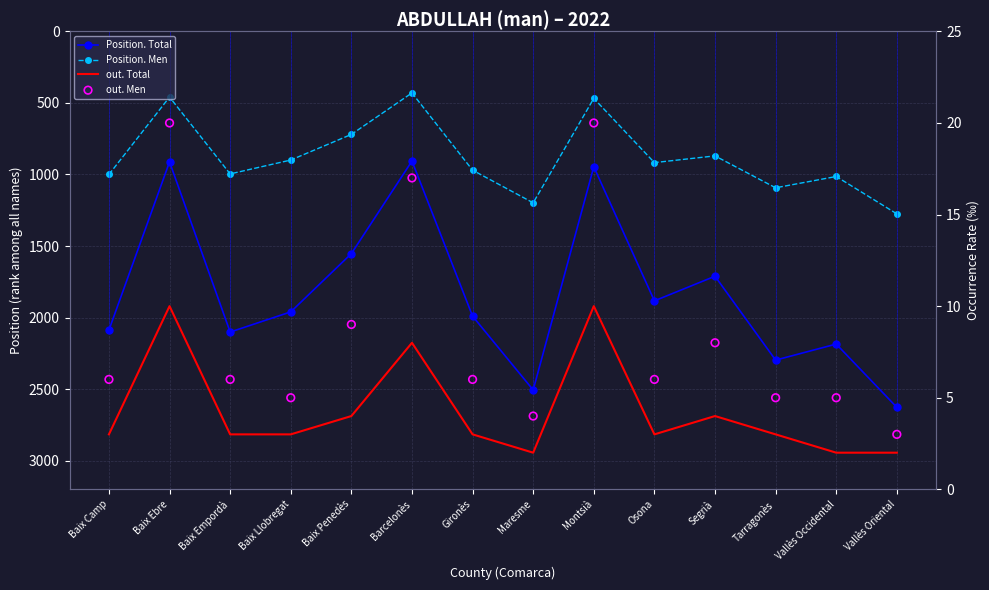

Which series has the largest total across all categories?

Position. Total